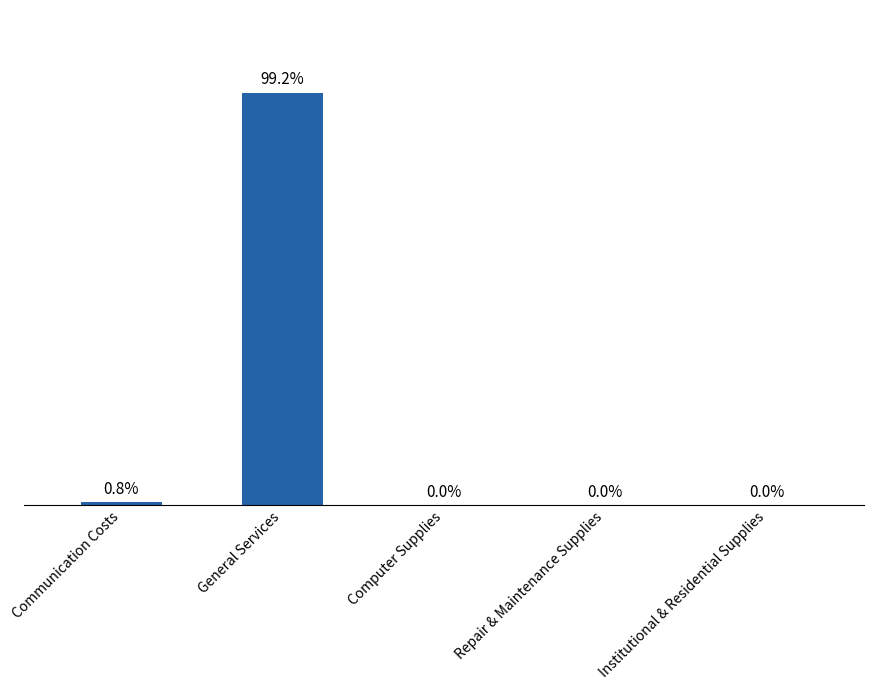

Where is the data nearest to the value 49?

Communication Costs